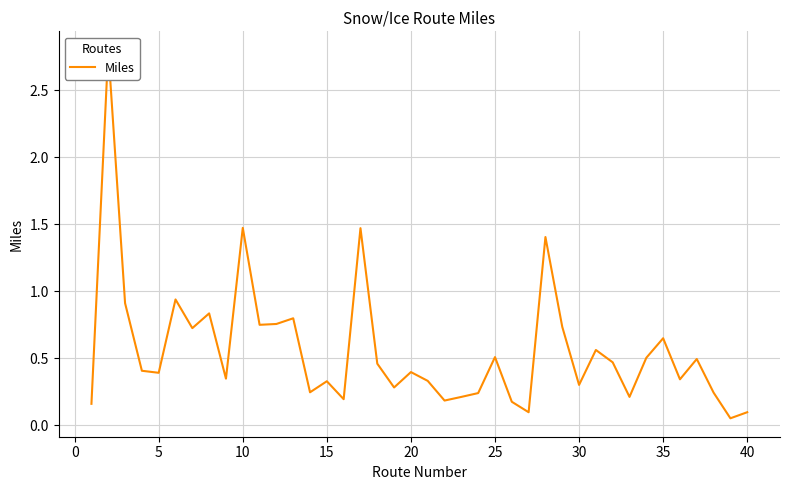

How many lines are shown in the chart?

1